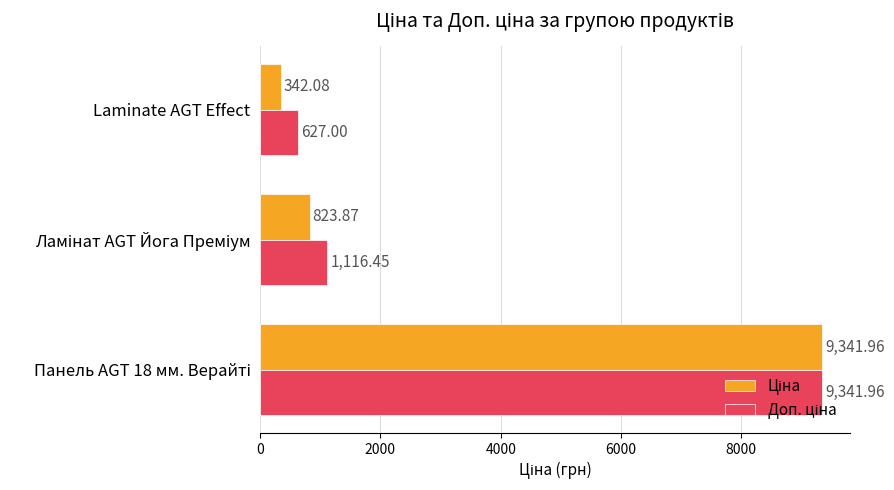

What is the difference between the highest and lowest values at Laminate AGT Effect?

284.9